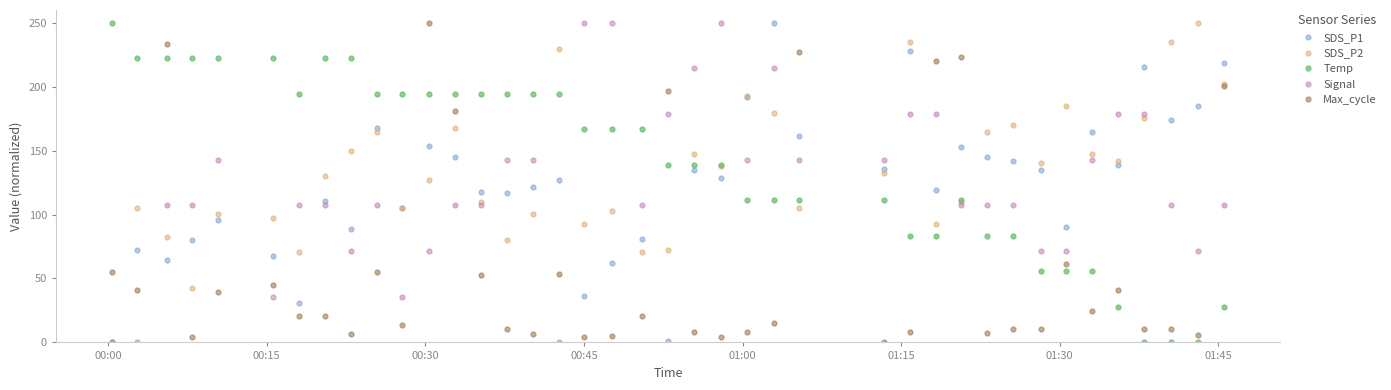

After their last crossing, which series has the higher values: Signal or Temp?

Signal